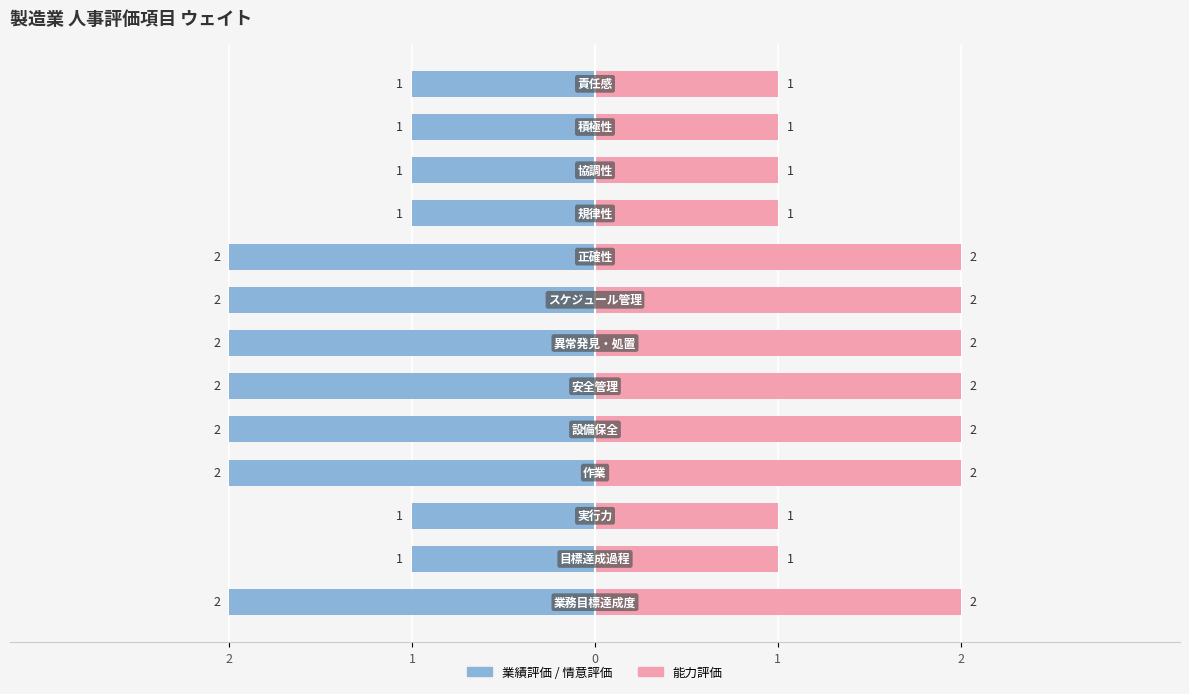

List the labels in order of value, largest first.

業務目標達成度, 作業, 設備保全, 安全管理, 異常発見・処置, スケジュール管理, 正確性, 目標達成過程, 実行力, 規律性, 協調性, 積極性, 責任感